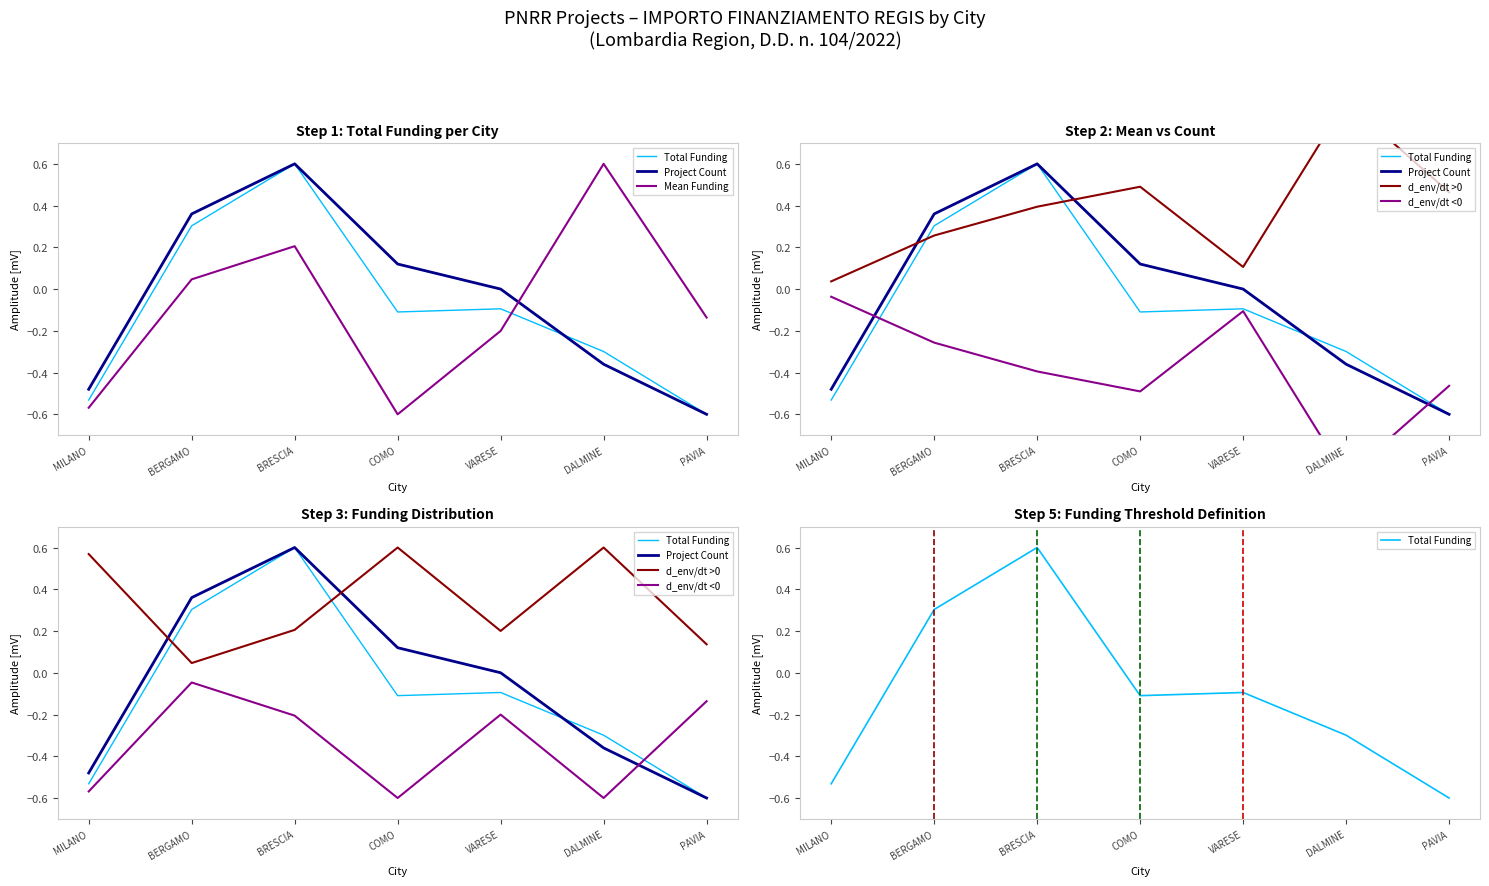

What is the spread (max minus min) of values at VARESE?

0.4